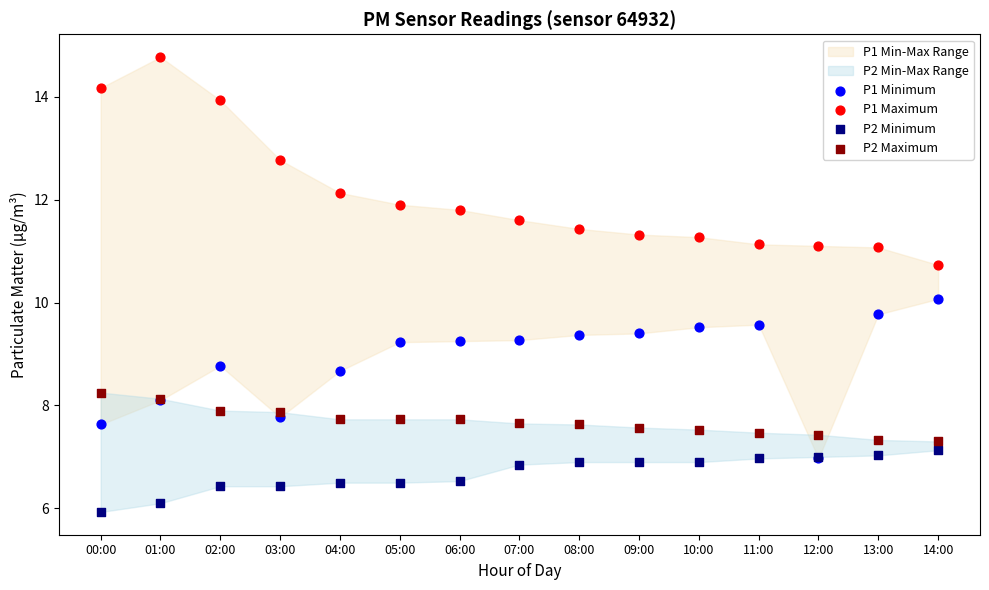

Which series contains the highest Y value?

P1 Maximum